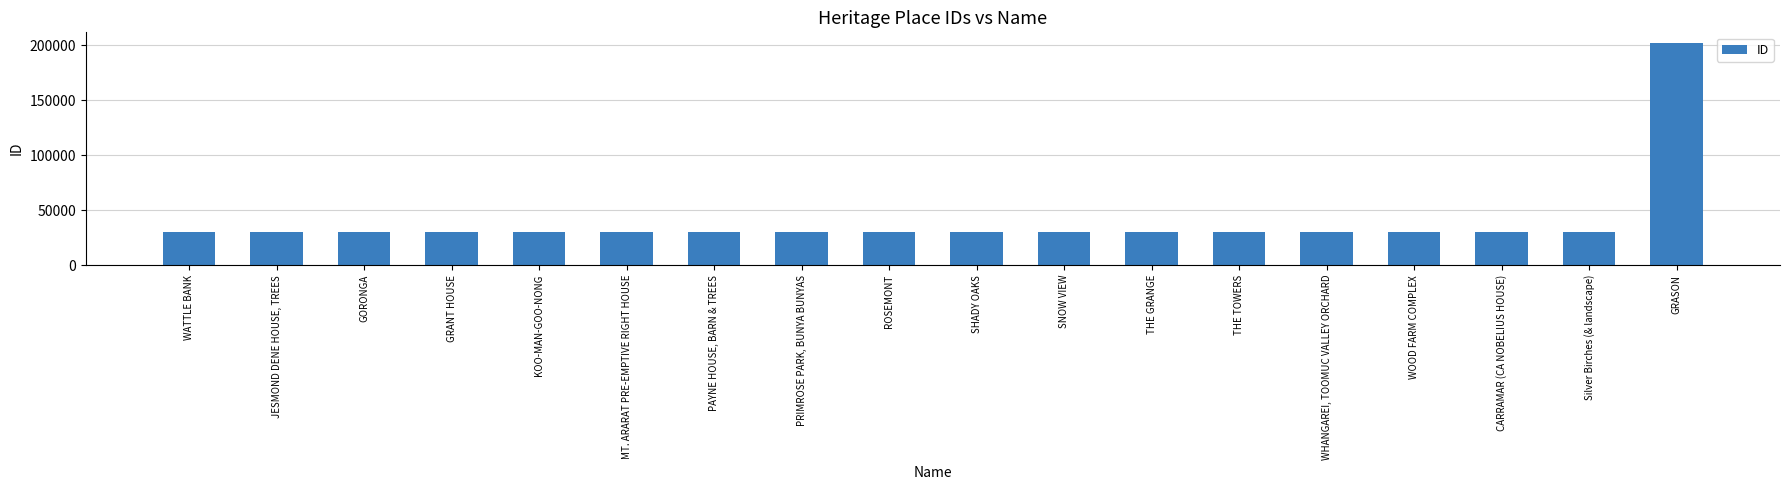

How many data points are less than 30117?

9